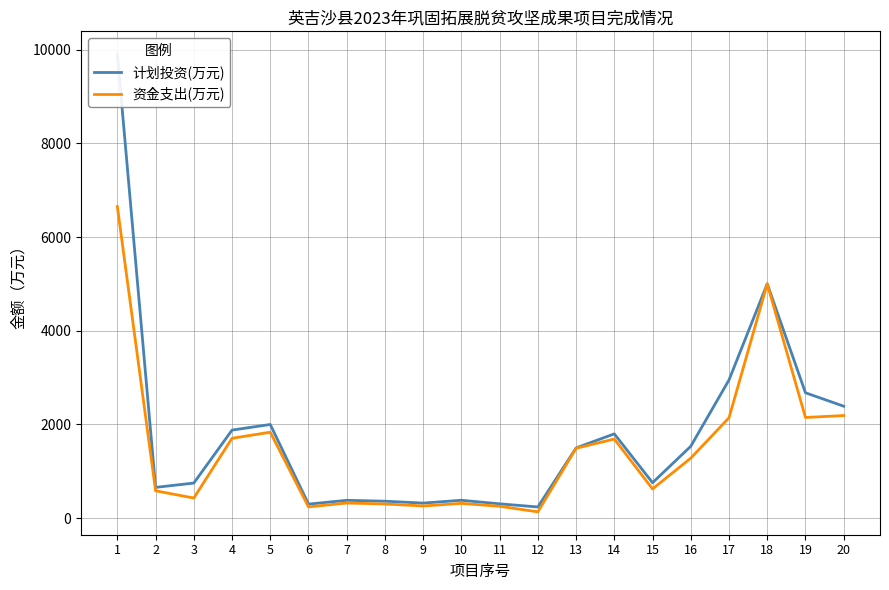

At which category does 资金支出(万元) reach its first local valley?

3